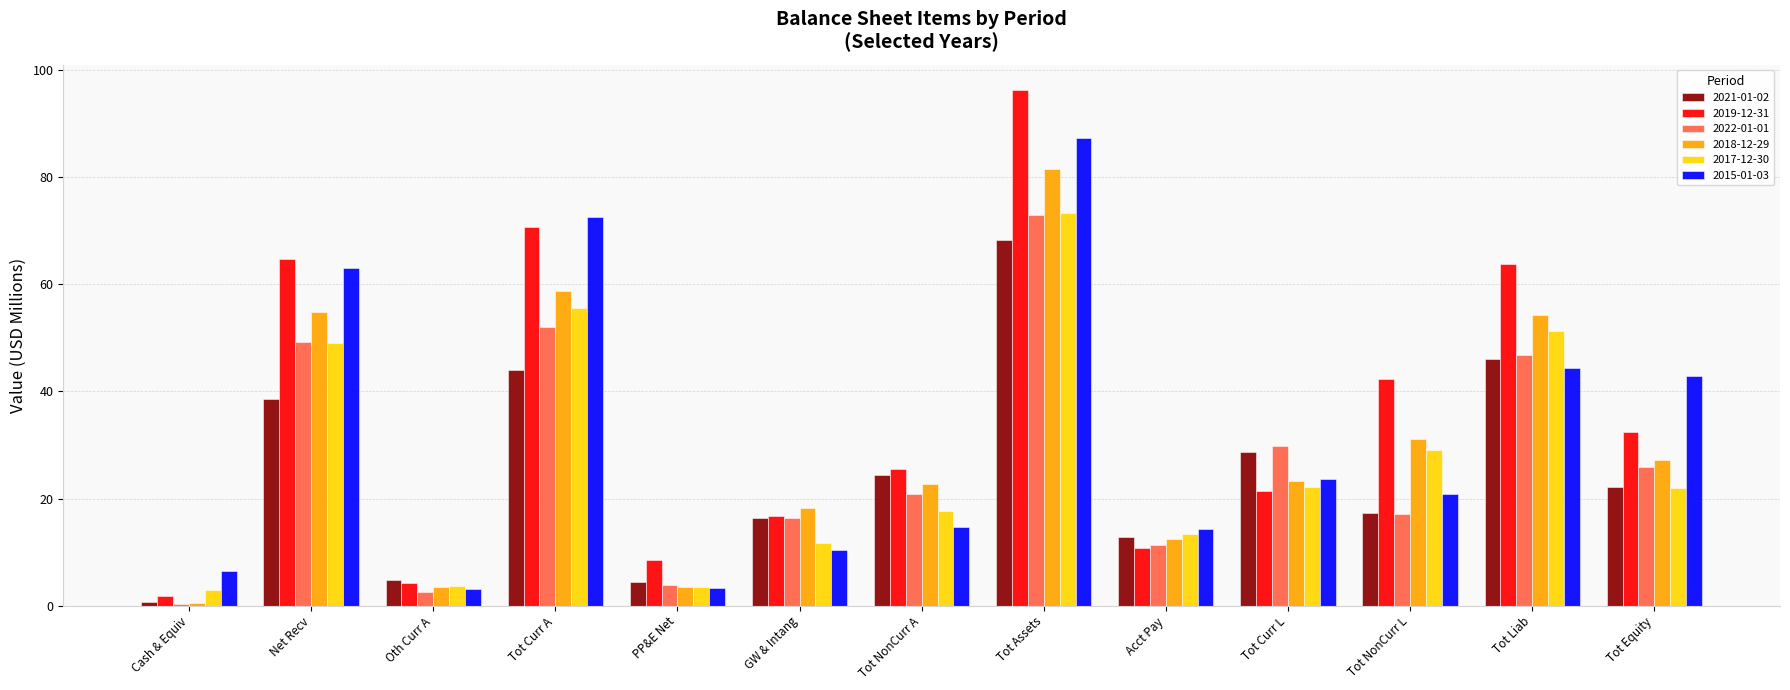

Which series changed the most between Acct Pay and Tot Liab?

2019-12-31